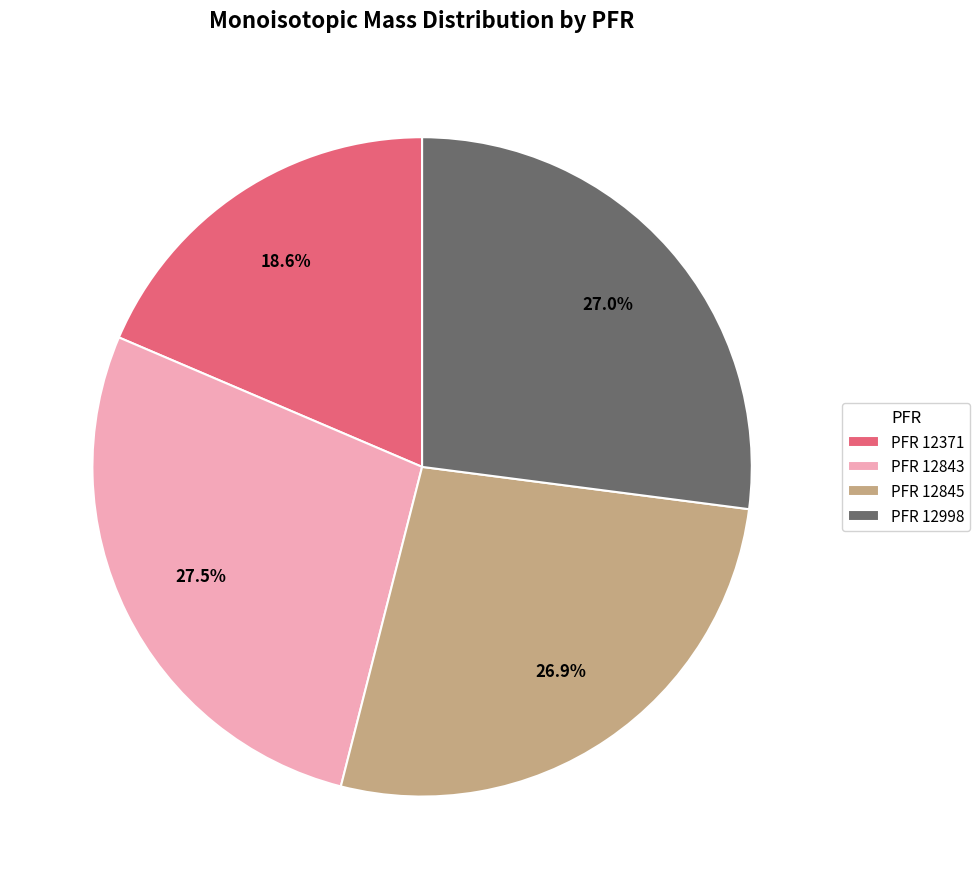

Count the number of slices in the pie.

4